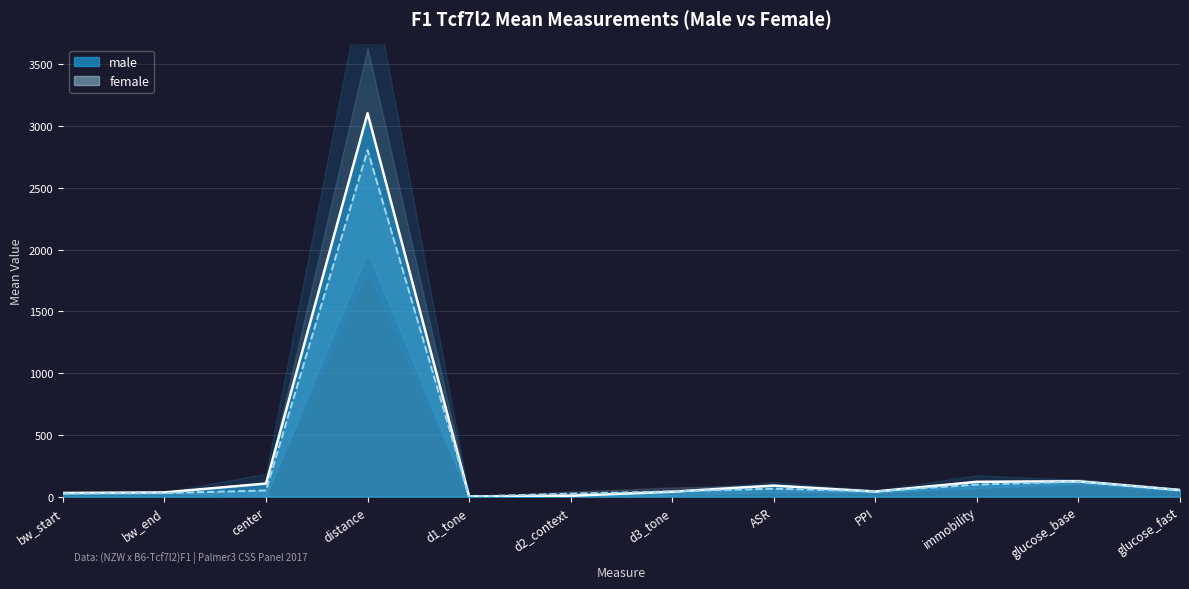

How many lines are shown in the chart?

2